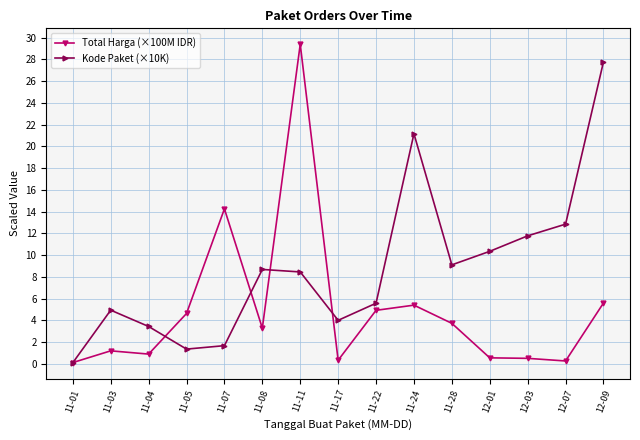

The value of Total Harga (×100M IDR) at 11-17 is 0.3. True or false?

True